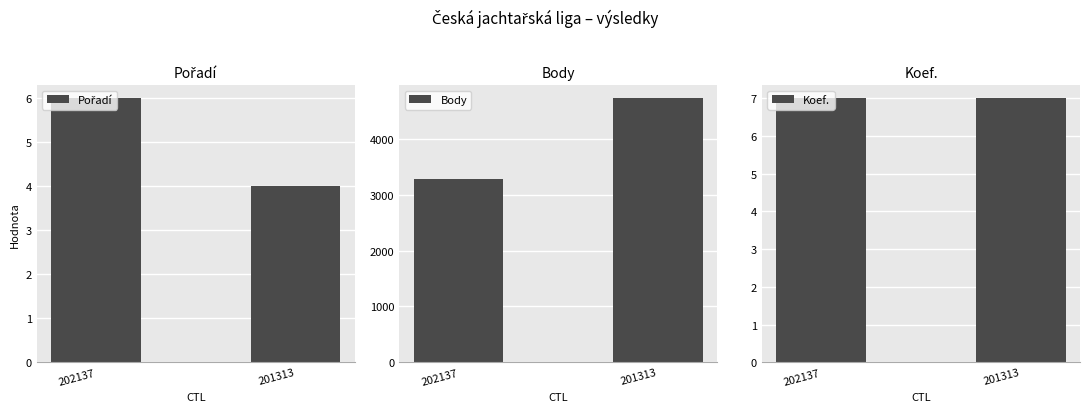

What is the value of the Body bar at the 1st from the left?

3283